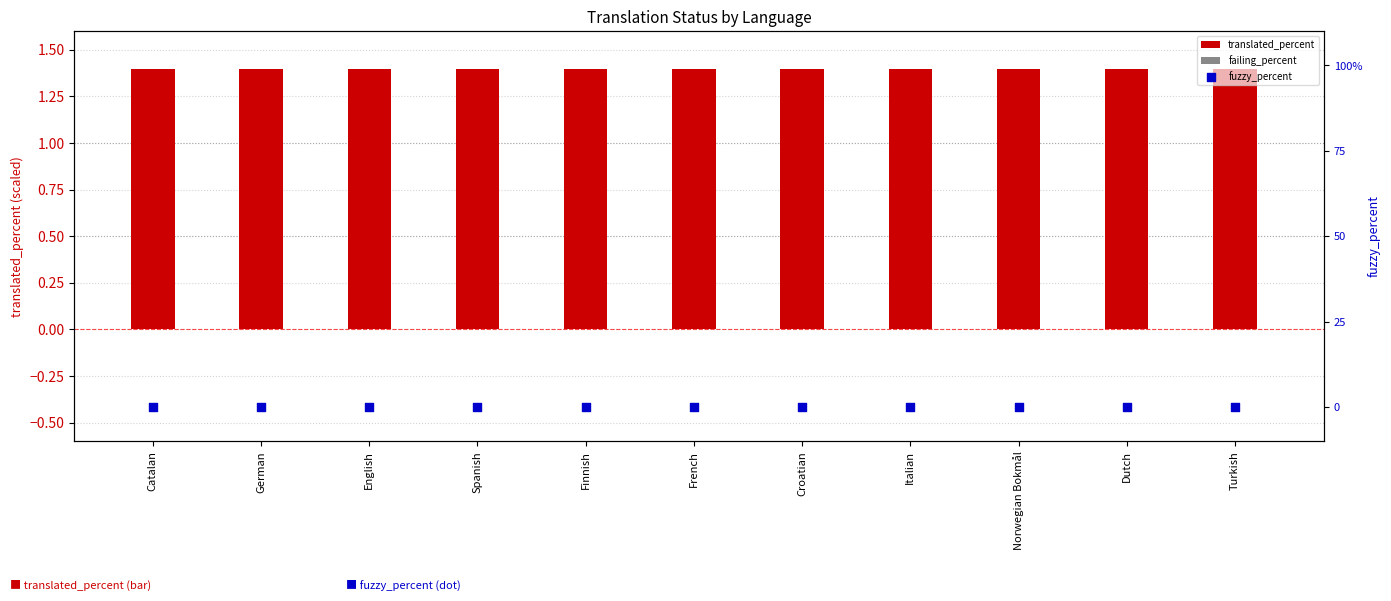

Which series reaches the maximum Y coordinate?

translated_percent